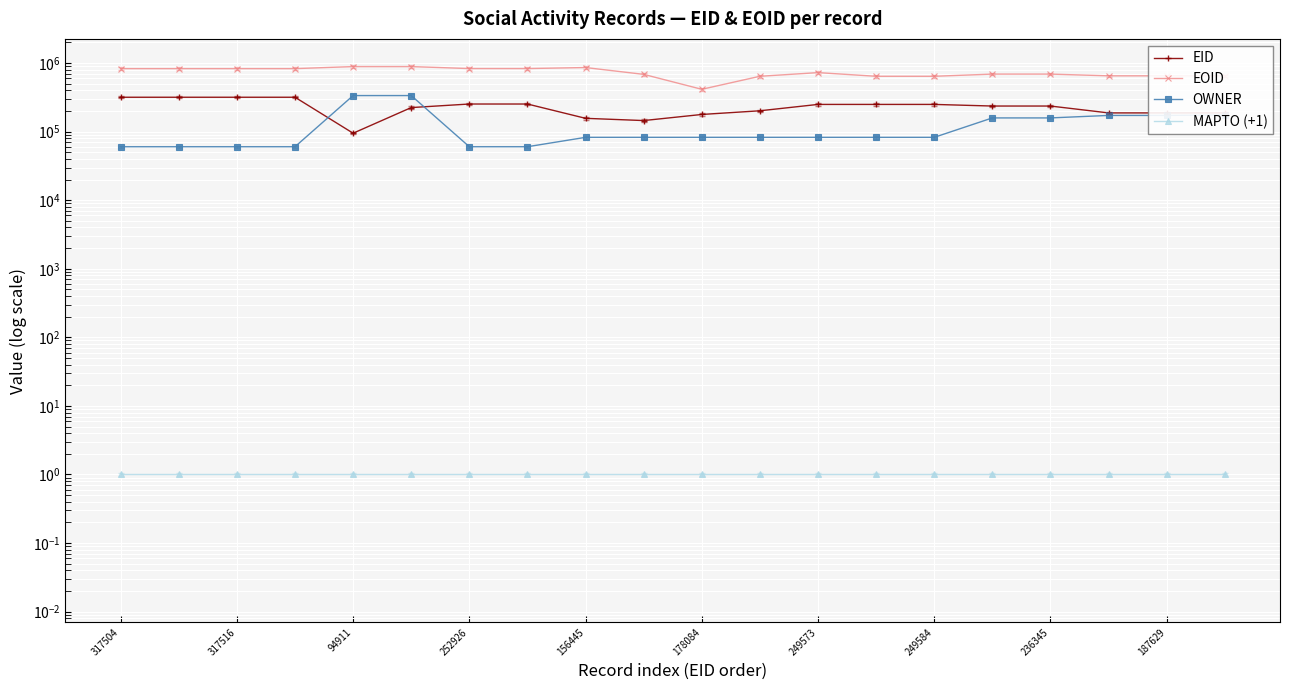

The MAPTO (+1) series shows 0 at 249573. True or false?

False